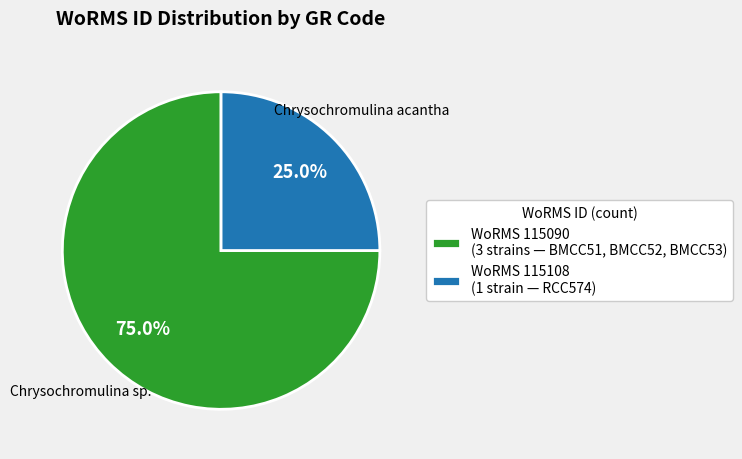

What percentage is NOT represented by WoRMS 115090 (3 strains — BMCC51, BMCC52, BMCC53)?

25.0%